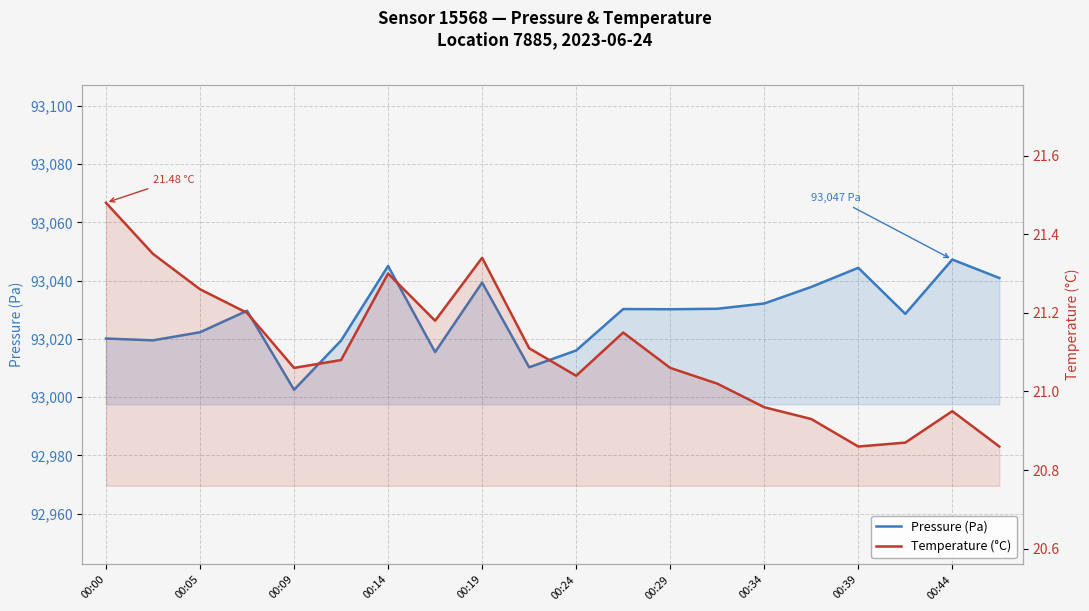

True or false: Pressure (Pa) and Temperature (°C) intersect in this chart.

False